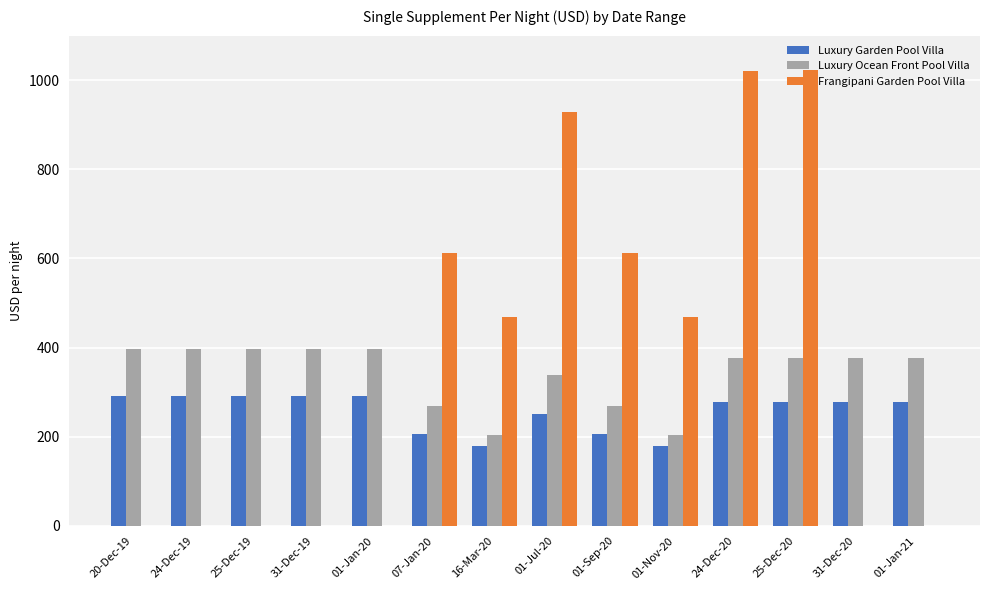

Is the value of Frangipani Garden Pool Villa at 31-Dec-20 greater than the value of Luxury Ocean Front Pool Villa at 16-Mar-20?

No